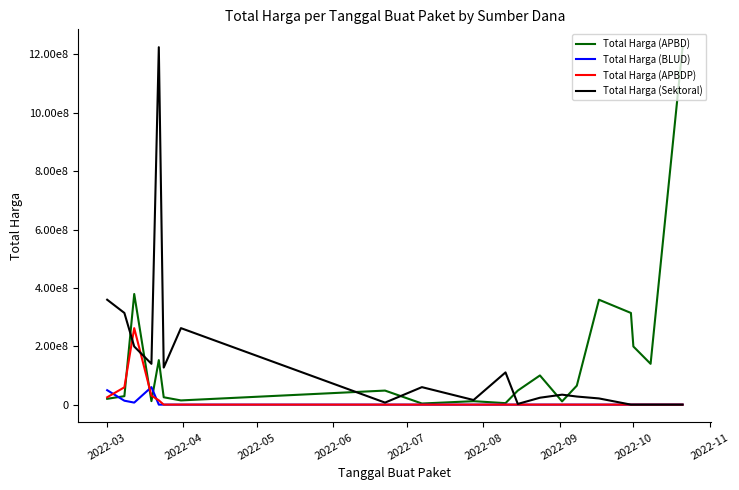

What are all the series names shown in the legend?

Total Harga (APBD), Total Harga (BLUD), Total Harga (APBDP), Total Harga (Sektoral)